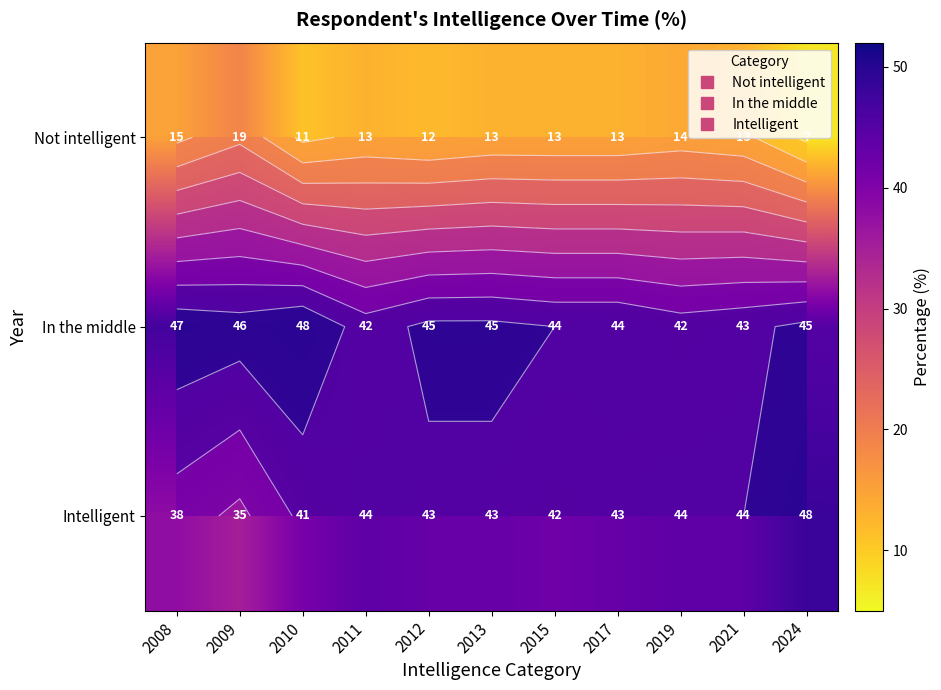

What is the average value of the Intelligent series?

42